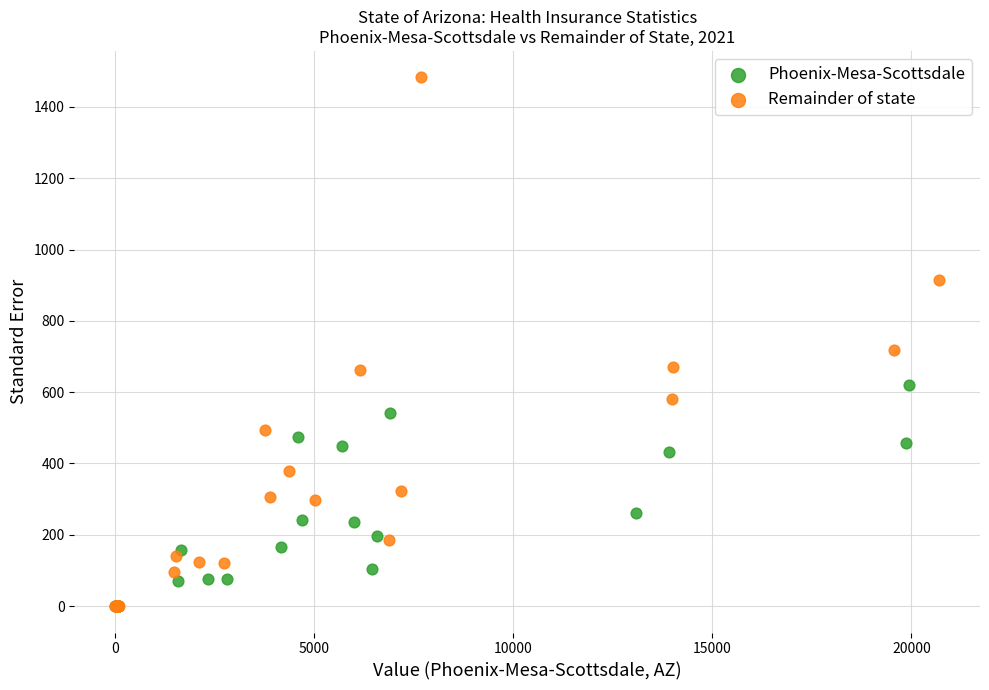

What are all the series names shown in the legend?

Phoenix-Mesa-Scottsdale, Remainder of state